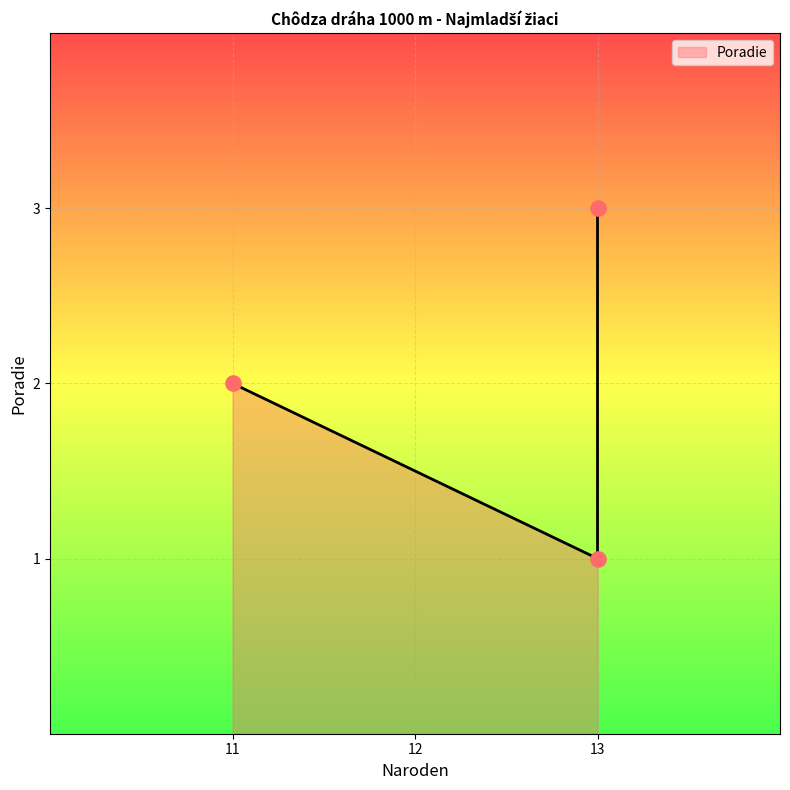

Approximately how many times larger is the value at Benčík Michal (13) compared to Krupa Martin (11)?

0.5